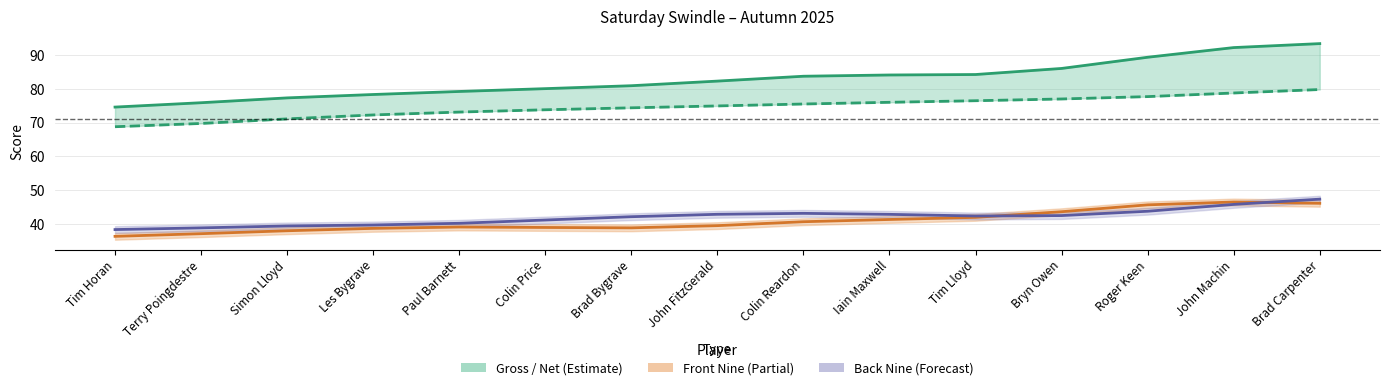

True or false: Net Total and Front Nine intersect in this chart.

False